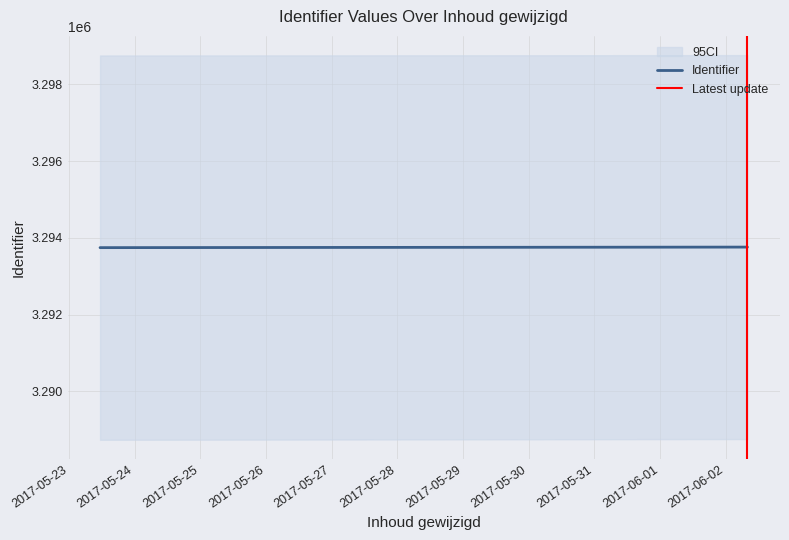

What is the lowest value of the Identifier series?

3293742.9